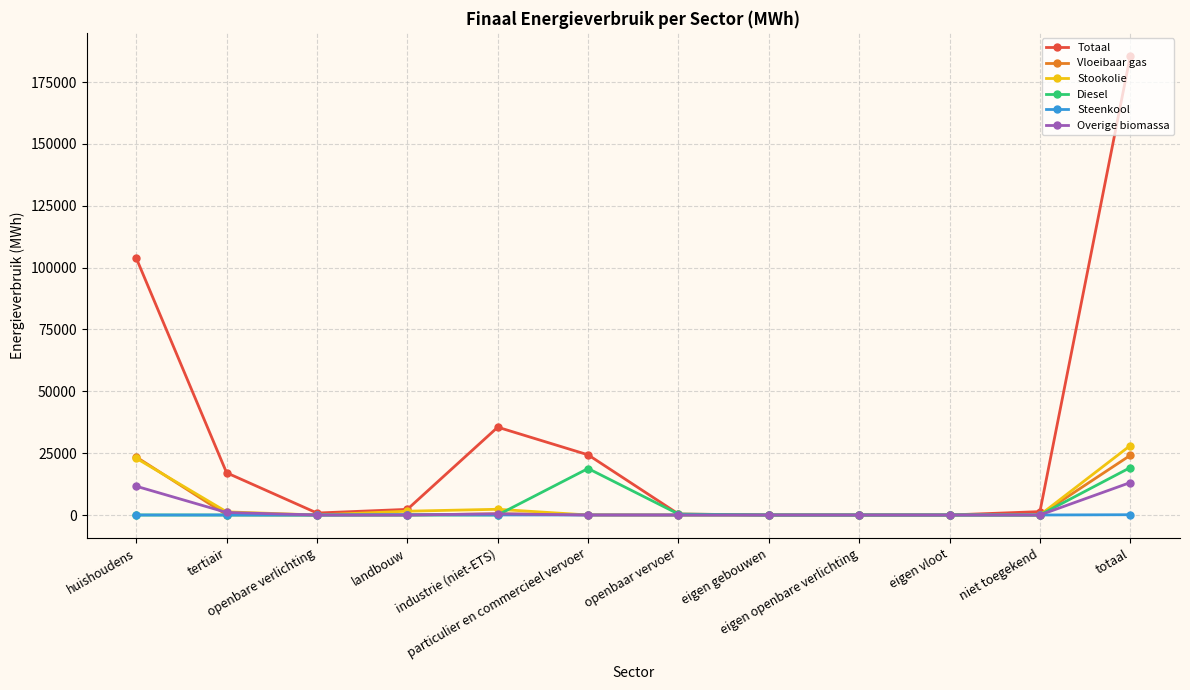

True or false: Totaal has a value of 95929.4 at totaal.

False